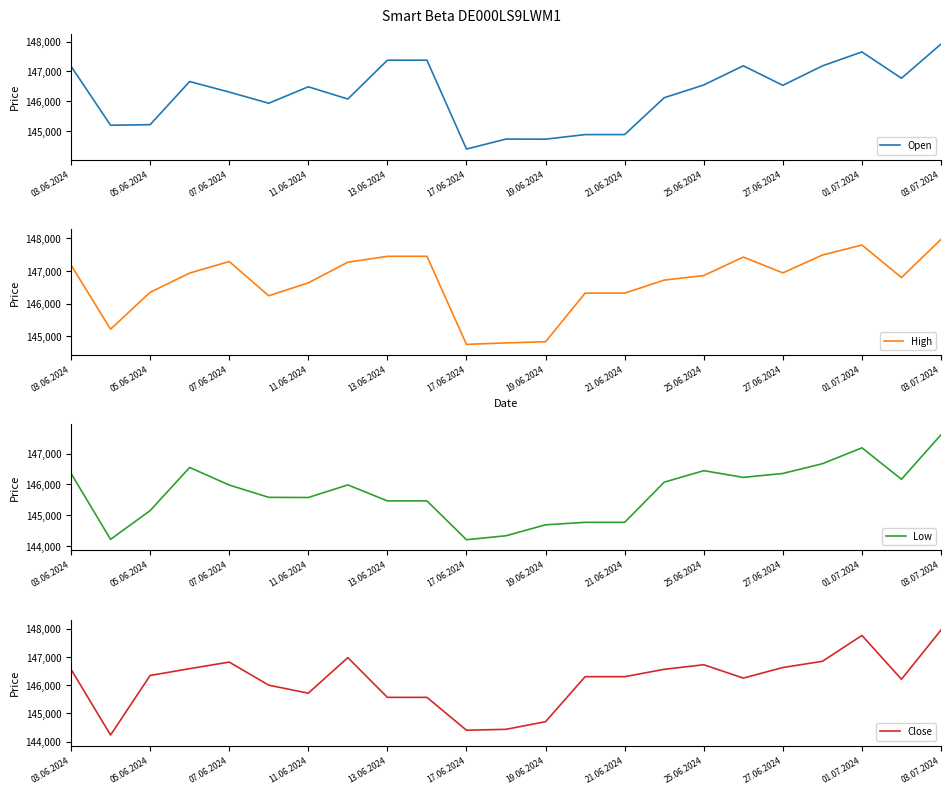

True or false: High and Low intersect in this chart.

False